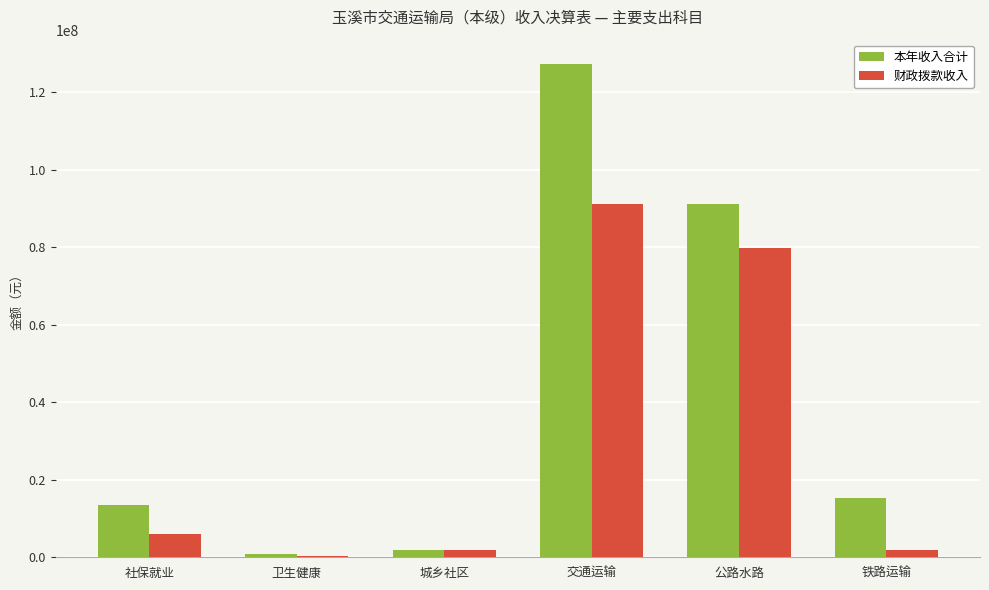

Where does the 本年收入合计 series first go above 15379624?

交通运输